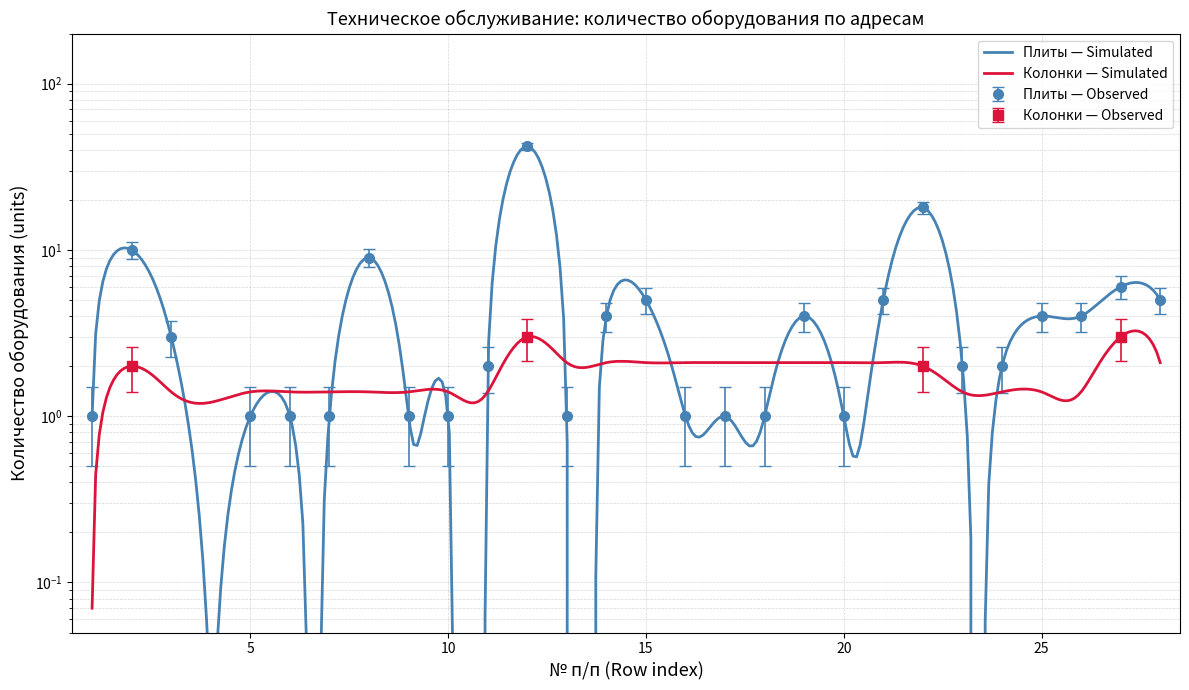

The value of Котлы (Boilers) at 10 is 2.3. True or false?

False